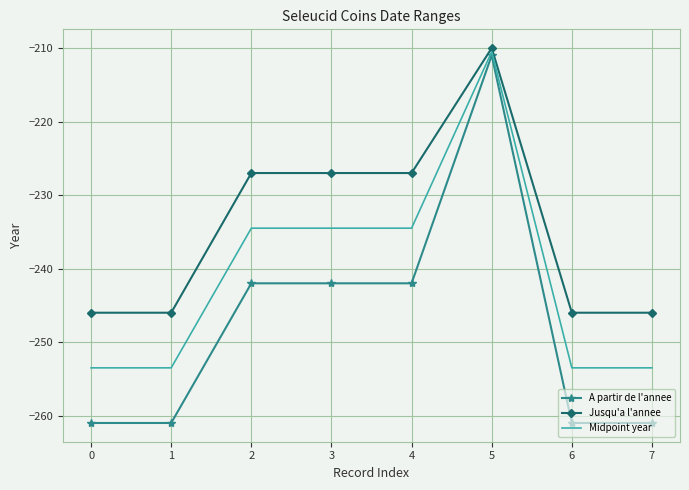

At 1, list the series in order from largest to smallest.

Jusqu'a l'annee, Midpoint year, A partir de l'annee